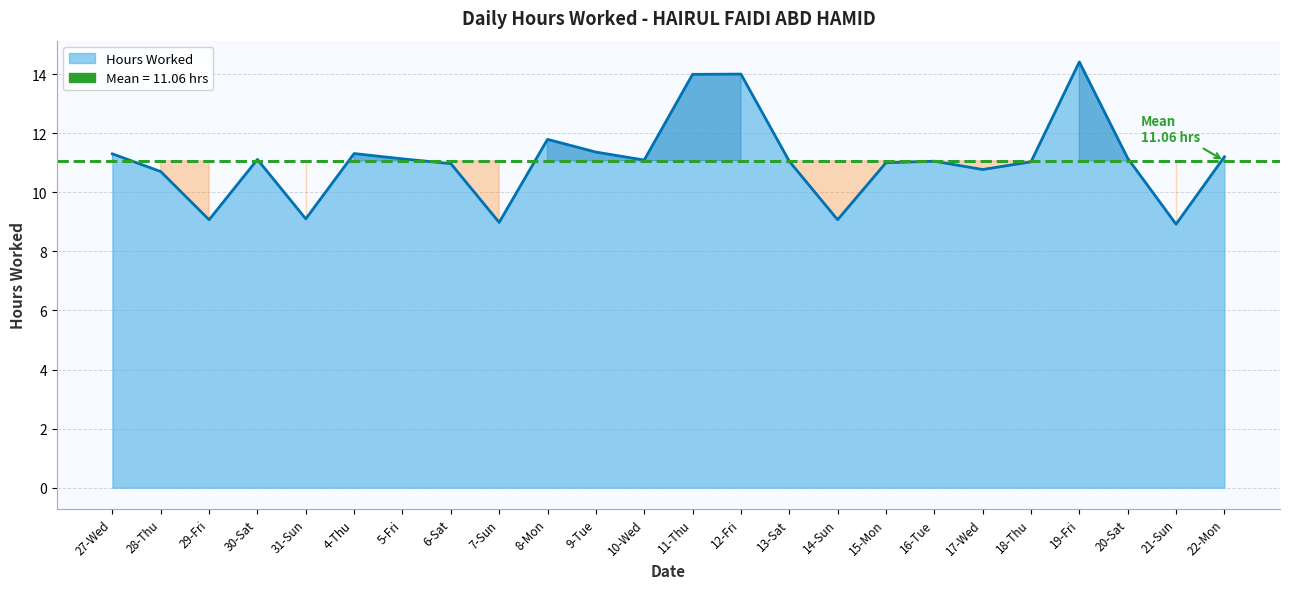

How many series are shown in this chart?

1